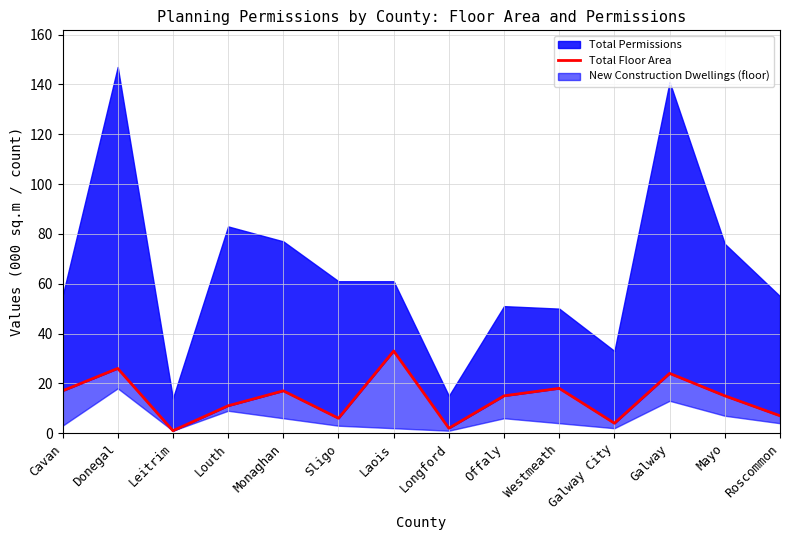

What is the difference between the second highest and second lowest values?

24